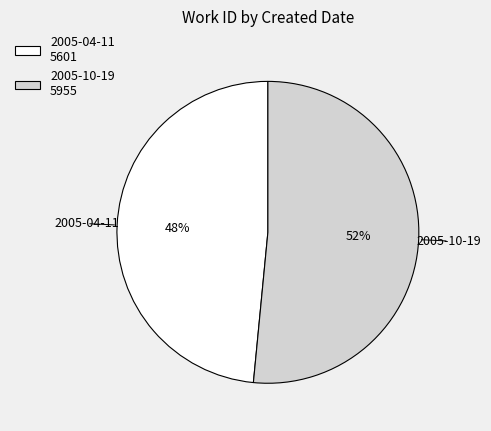

To the nearest percent, what percentage of the pie is 2005-10-19?

52%